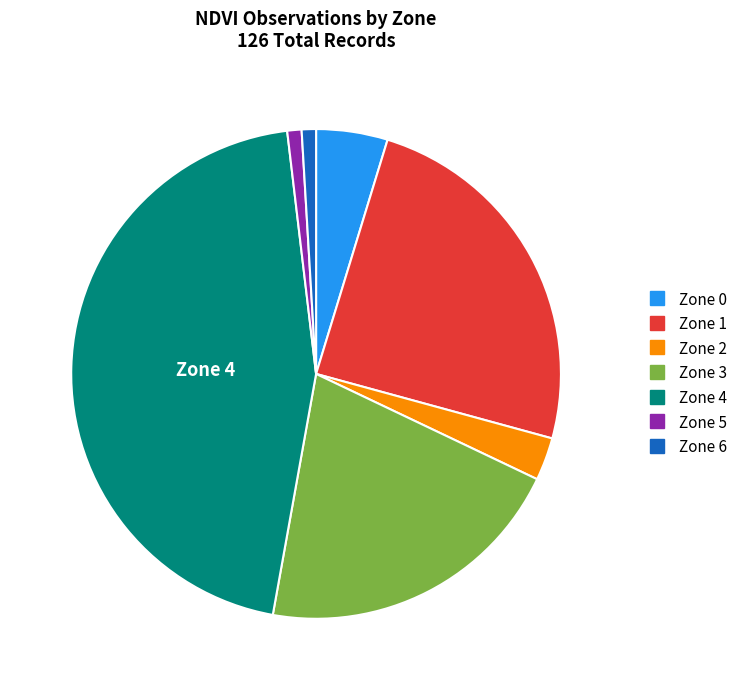

What is the largest slice in the pie chart?

Zone 4